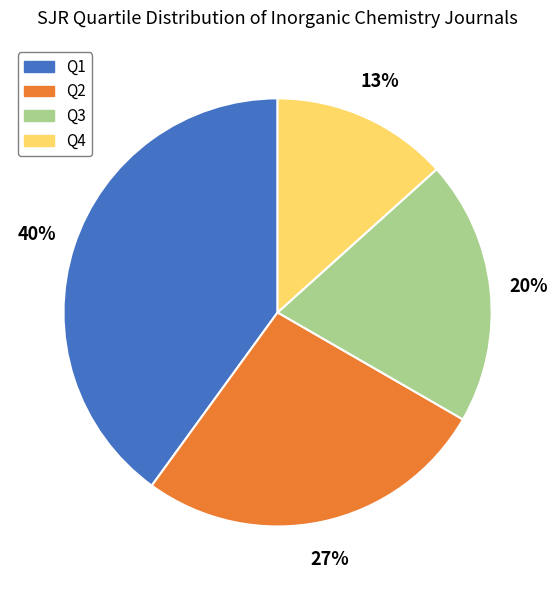

What percentage is the Q3 slice, to the nearest percent?

20%